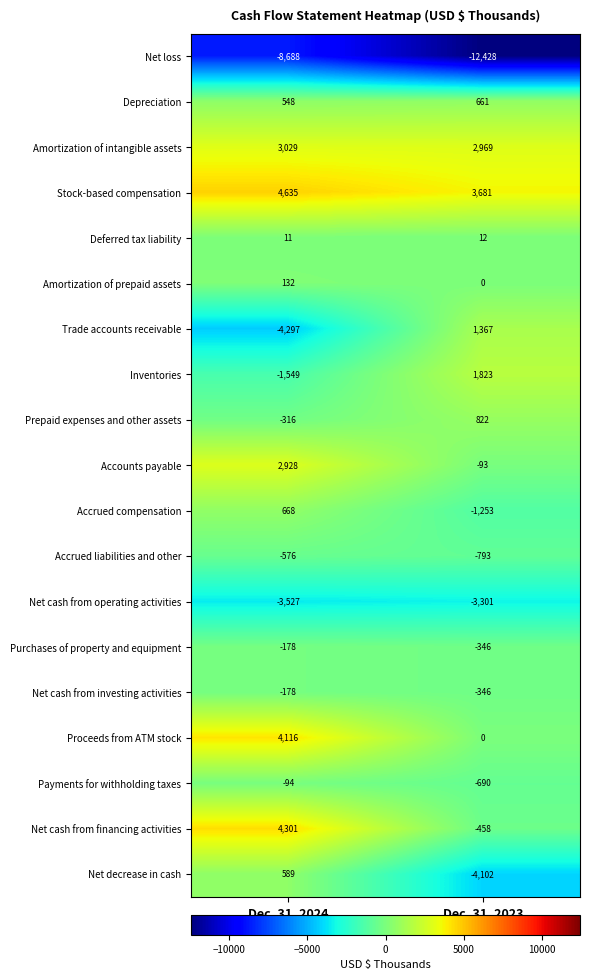

Which series has the widest spread of values?

Trade accounts receivable